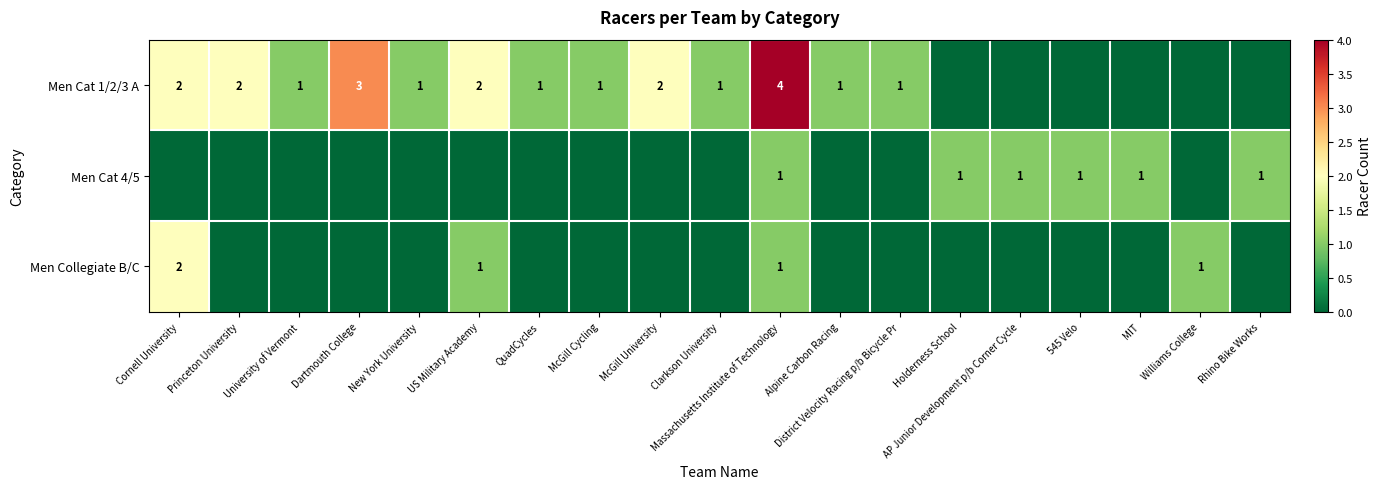

Count the number of categories in the chart.

19